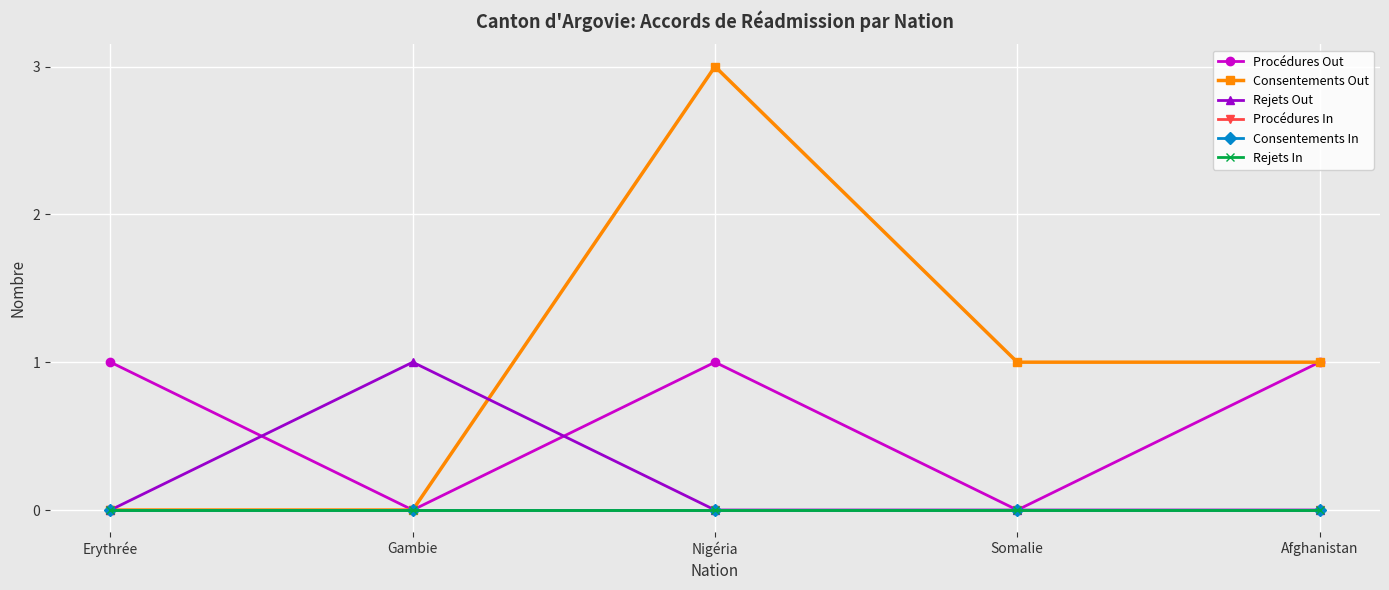

Is the value of Rejets In at Somalie greater than the value of Procédures In at Afghanistan?

No